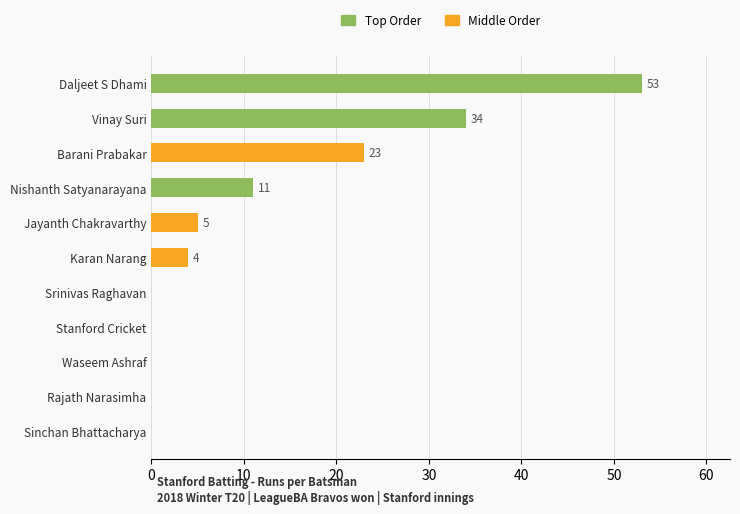

Reading bottom to top, list all the values displayed in this chart.

Sinchan Bhattacharya=0	Rajath Narasimha=0	Waseem Ashraf=0	Stanford Cricket=0	Srinivas Raghavan=0	Karan Narang=4	Jayanth Chakravarthy=5	Nishanth Satyanarayana=11	Barani Prabakar=23	Vinay Suri=34	Daljeet S Dhami=53